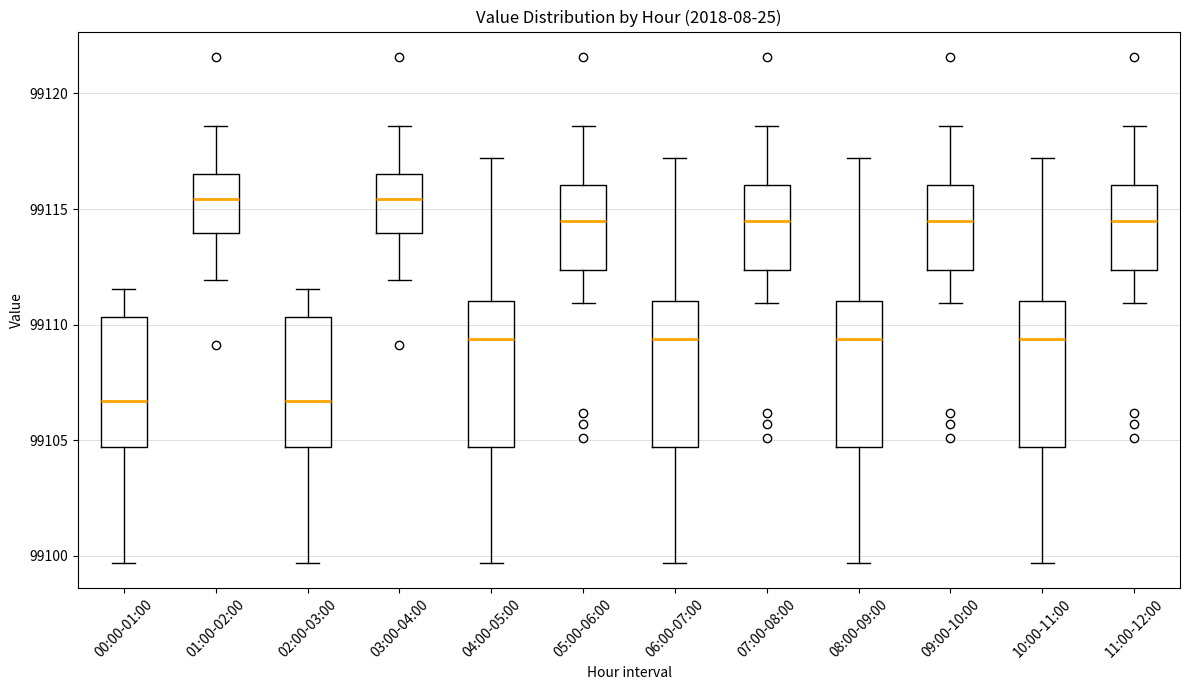

Where does the upper whisker of the box for 08:00-09:00 end on the y-axis? The values are not printed on the chart, so give them approximately, as read against the axis.

99117.0